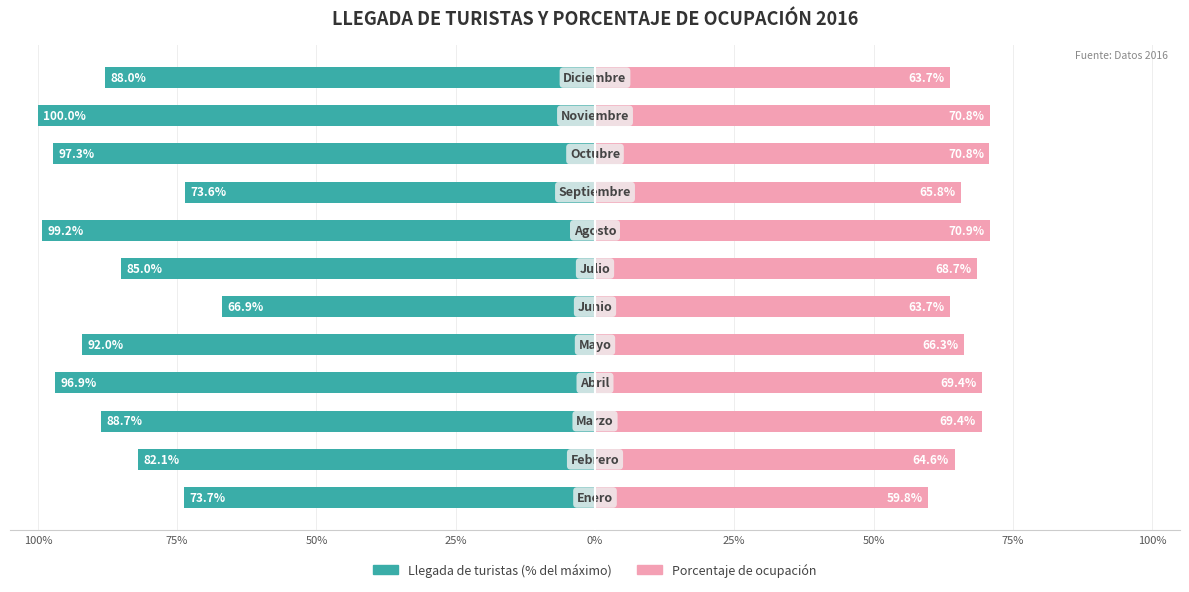

At 75%, list the series in order from smallest to largest.

Llegada de turistas, Porcentaje de ocupación